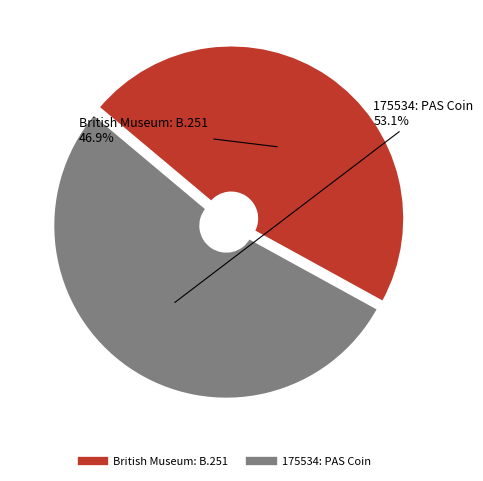

Rank the categories by value from highest to lowest.

175534: PAS Coin, British Museum: B.251